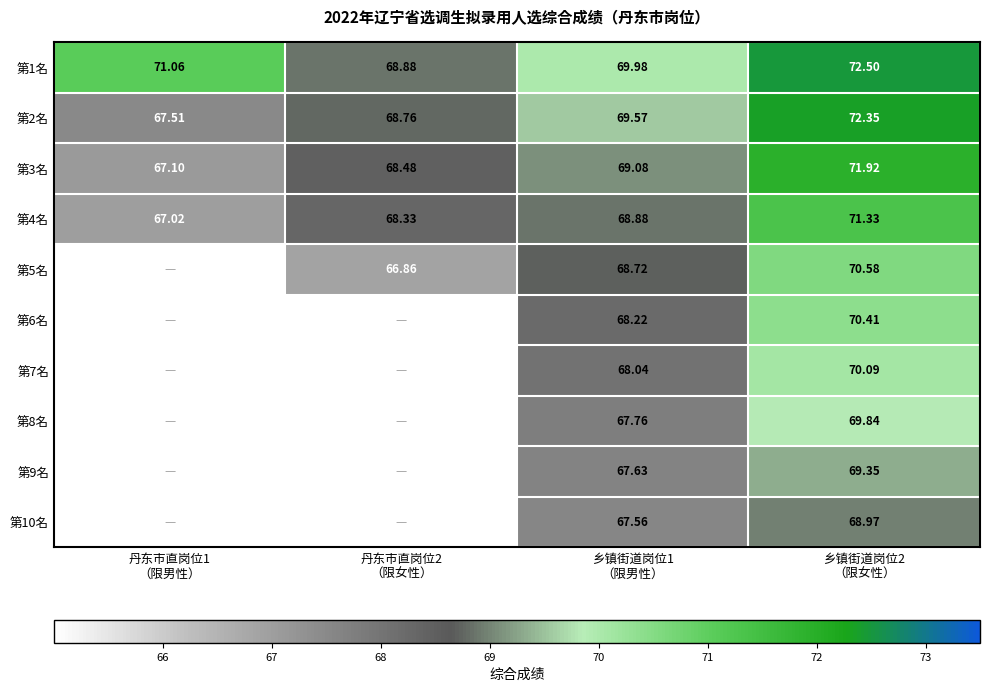

How many values in the 第1名 series are below 71?

2